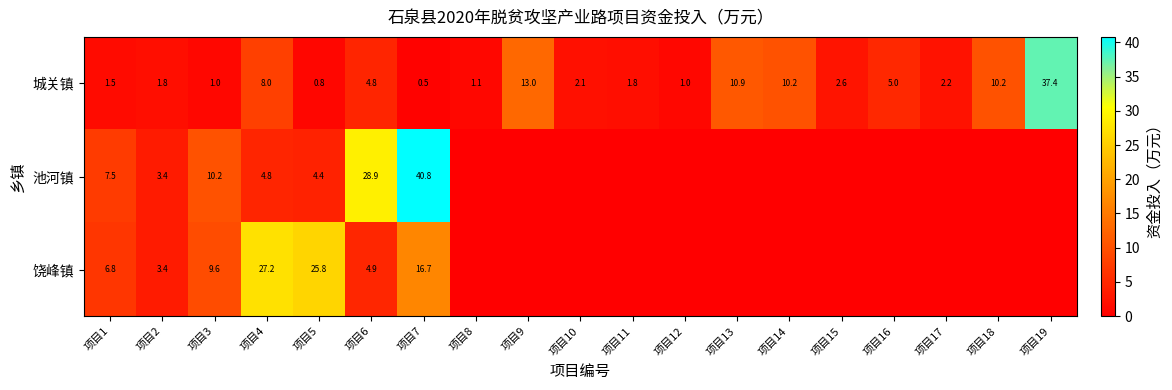

What is the difference between the highest and lowest values at 项目15?

2.6